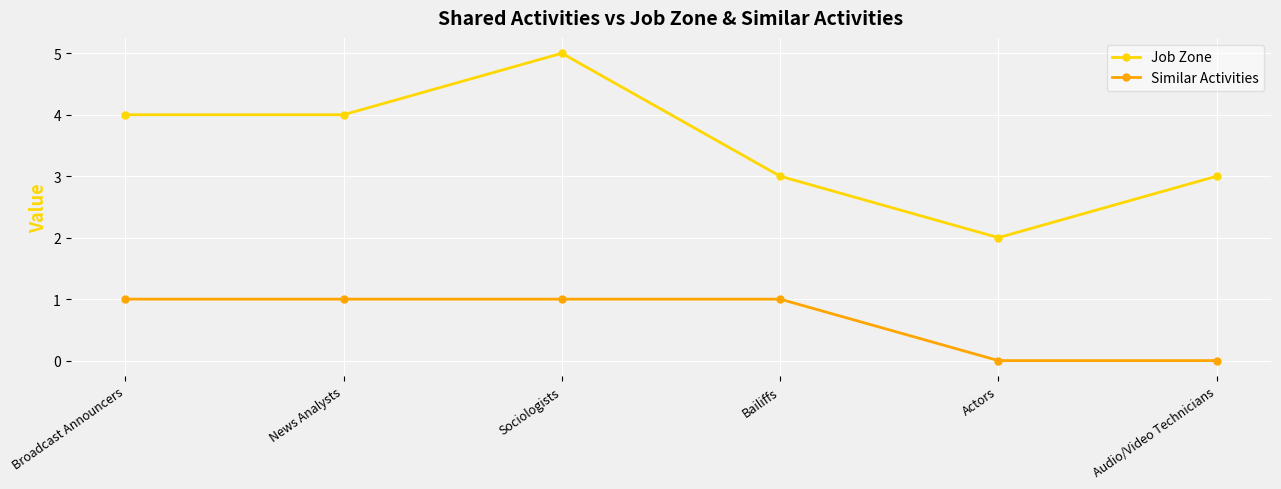

Rank the series at Actors from lowest to highest value.

Similar Activities, Job Zone